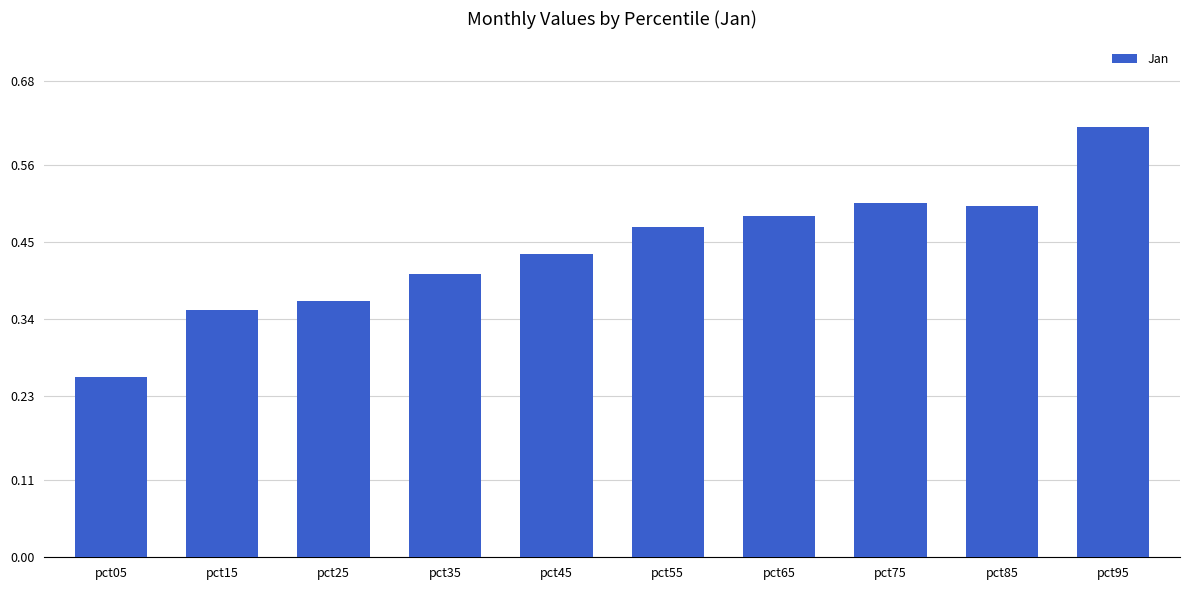

Is it true that the value at pct55 is 0.7?

False